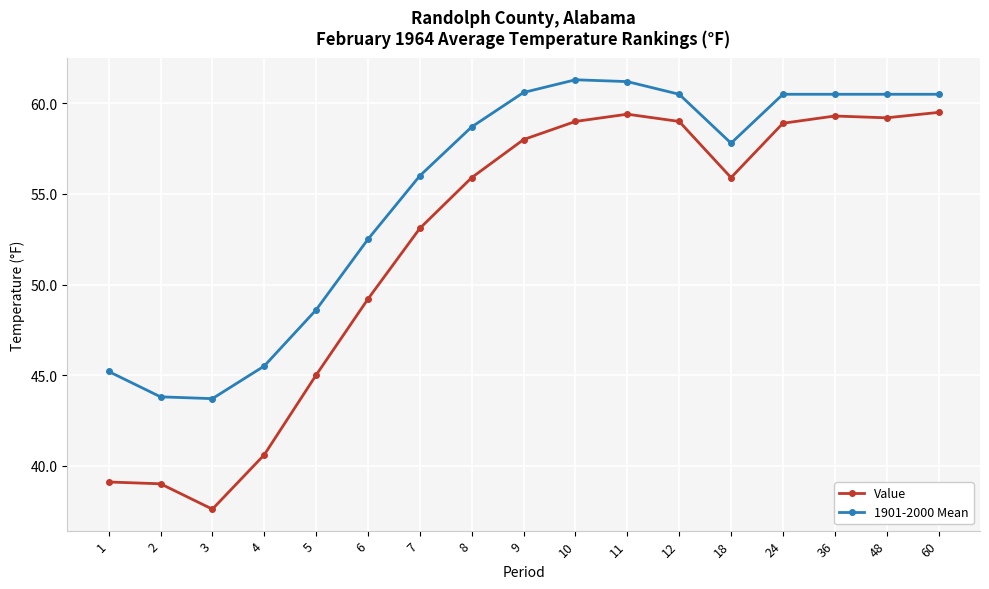

At how many categories does at least one series exceed 52?

12